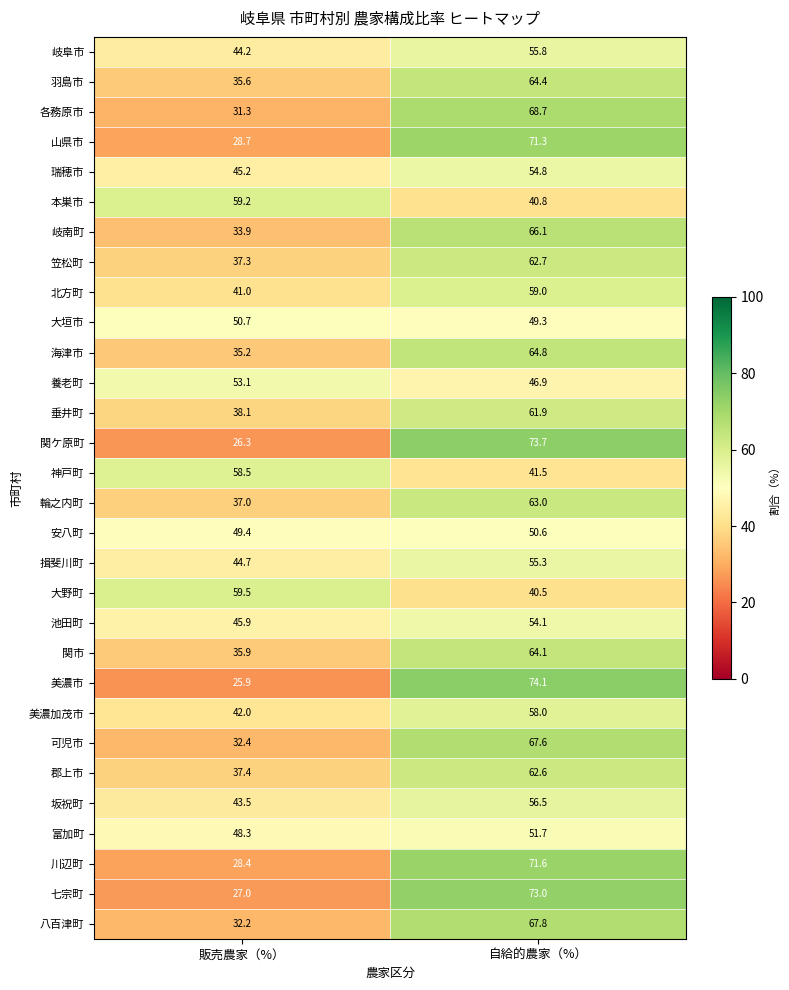

Is it true that 笠松町 equals 101.2 at 自給的農家（%）?

False